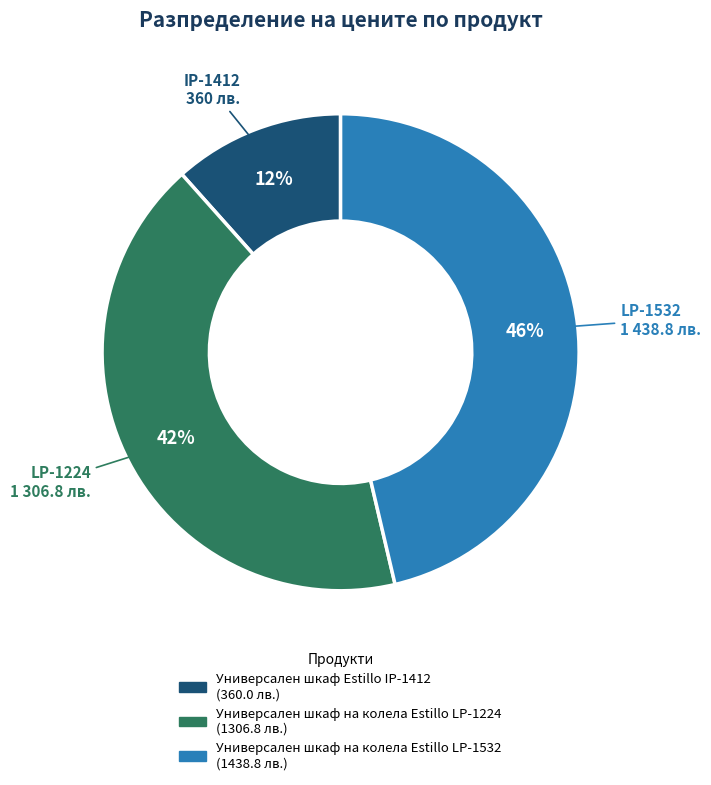

Does any single category account for the majority?

No